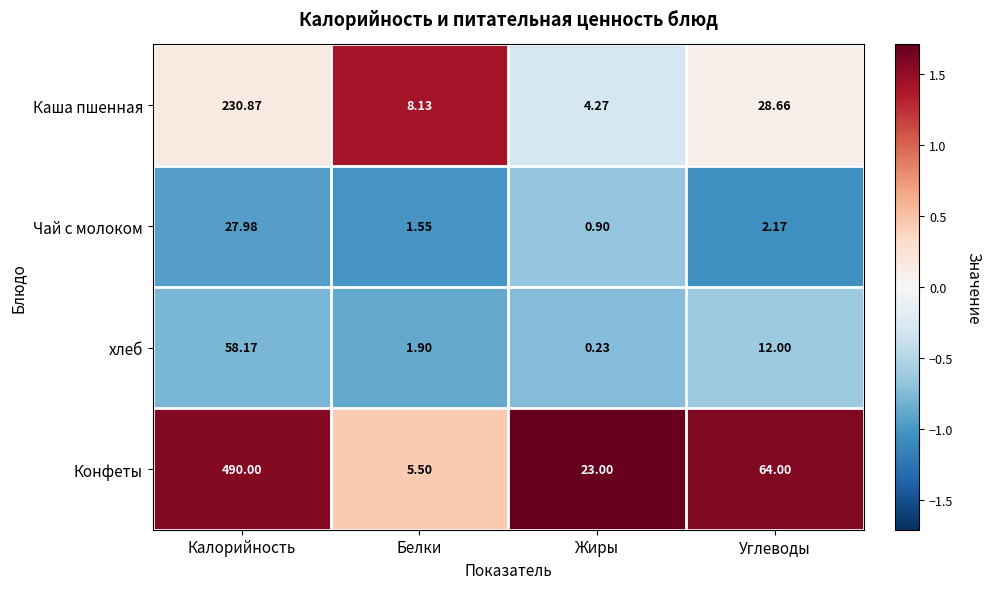

How many data points in Чай с молоком are less than 2?

2